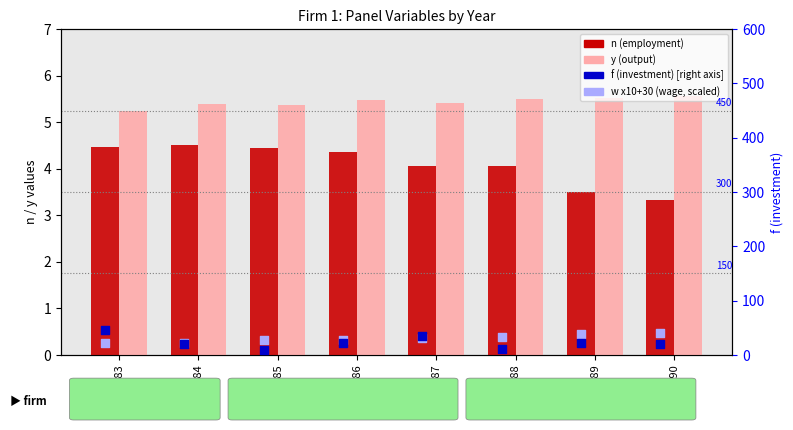

At how many categories does at least one series exceed 40?

2